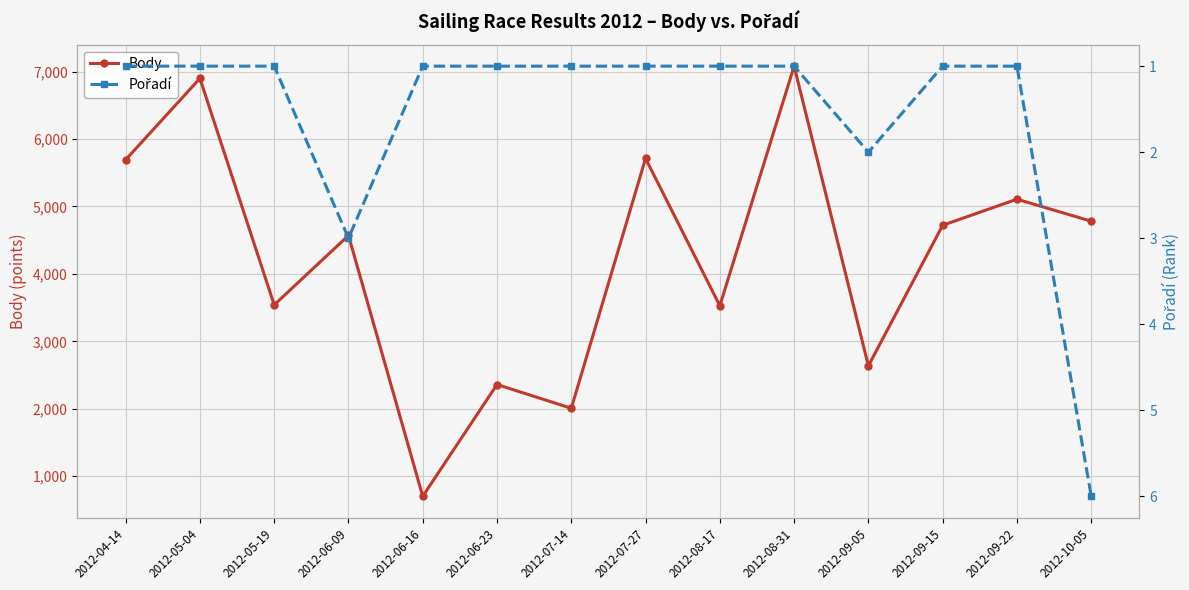

What is the total value across all series at 2012-05-19?

3542